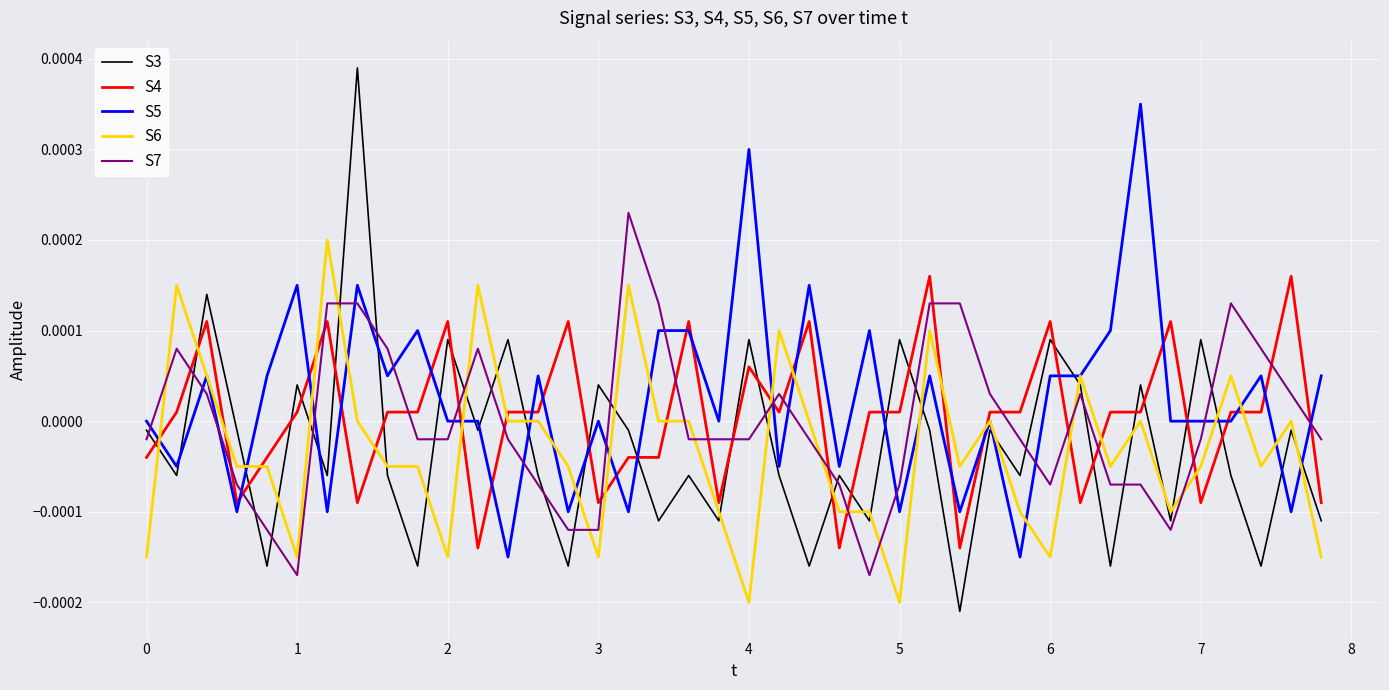

Rank the series by their maximum value, from highest to lowest.

S3, S5, S7, S6, S4